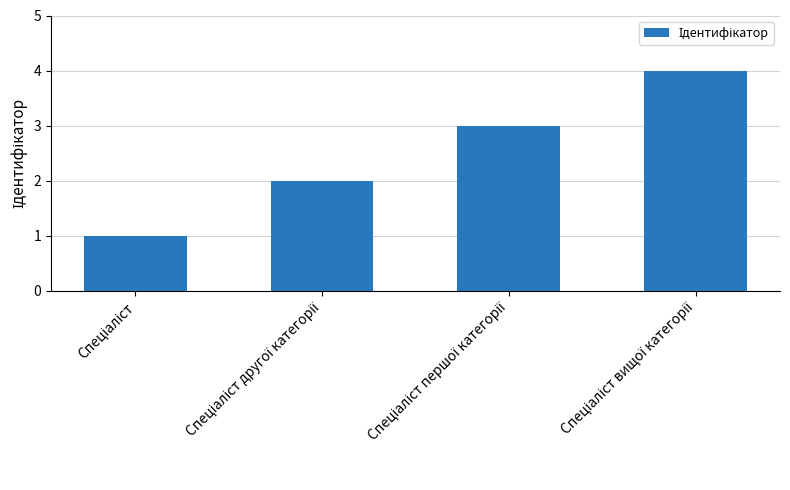

What is the difference between the maximum and minimum values?

3